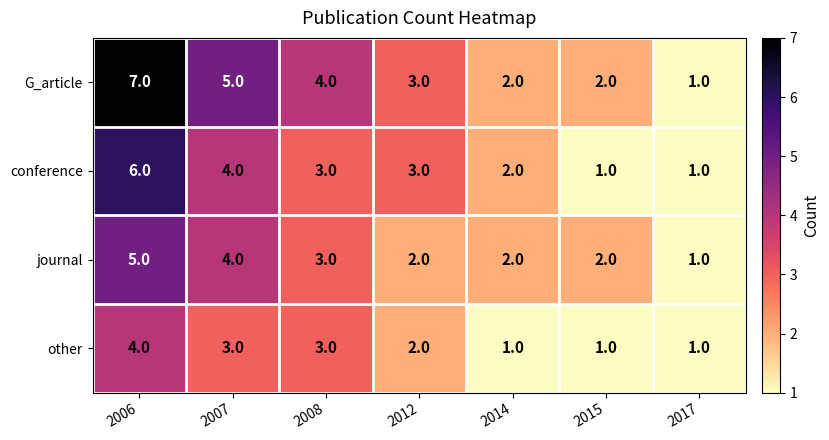

Which series changed the most between 2006 and 2017?

G_article